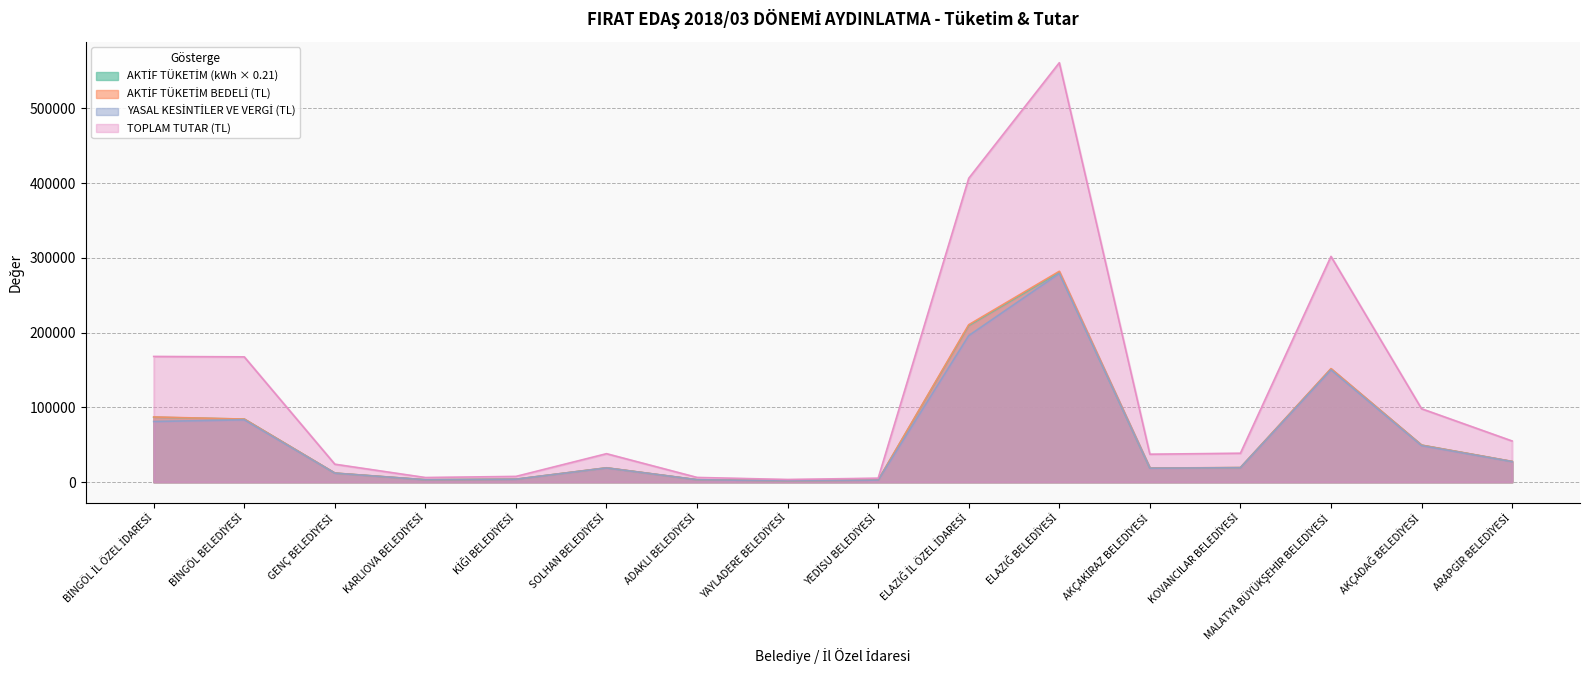

How many categories are shown in the chart?

16